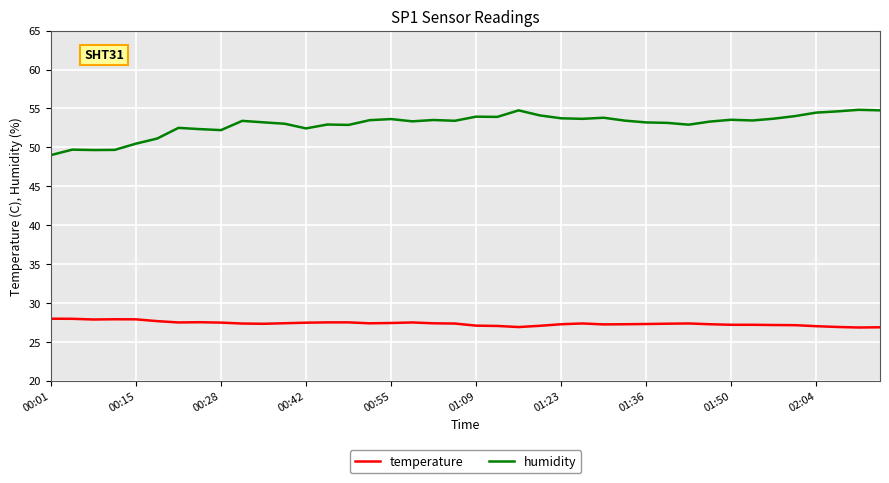

True or false: temperature and humidity intersect in this chart.

False